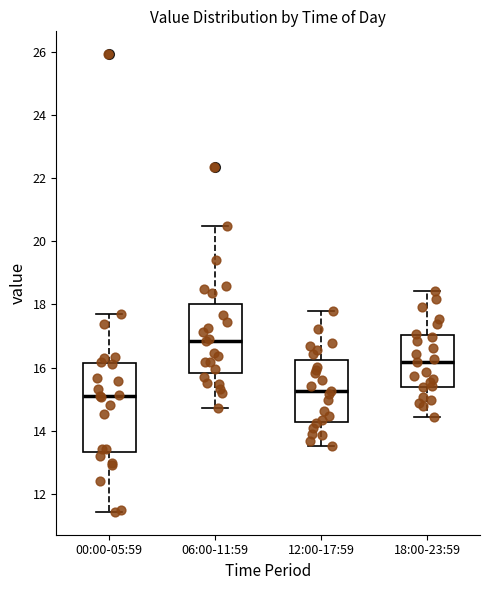

Which box is the tallest, from its lower edge to its upper edge?

00:00-05:59